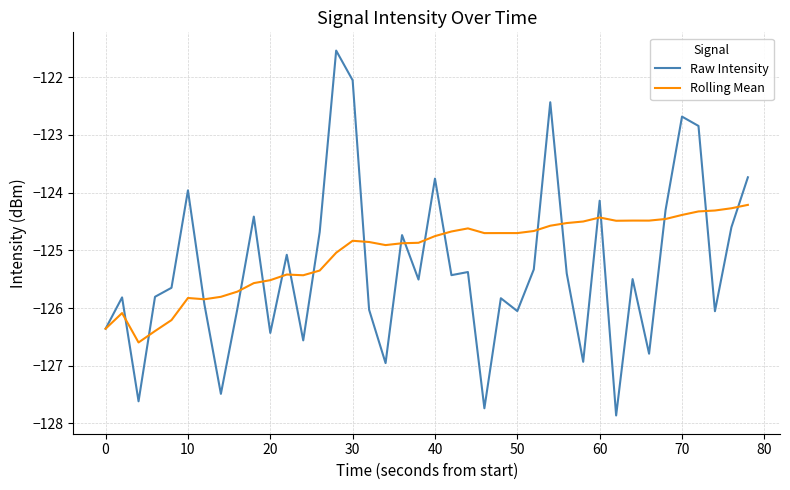

What is the lowest value of the Rolling Mean series?

-126.6